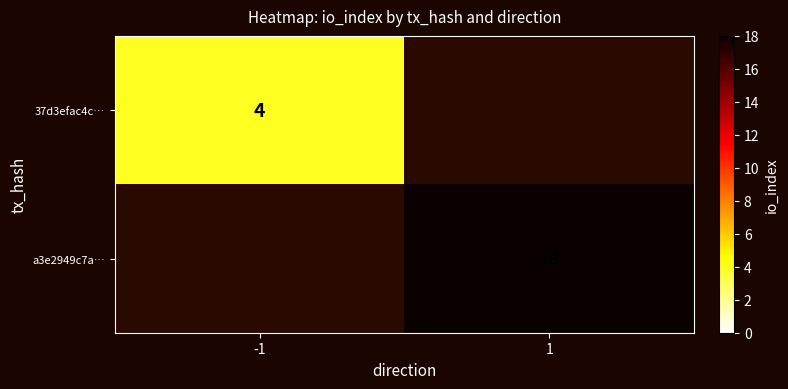

Is it true that 37d3efac4c… equals 2 at -1?

False